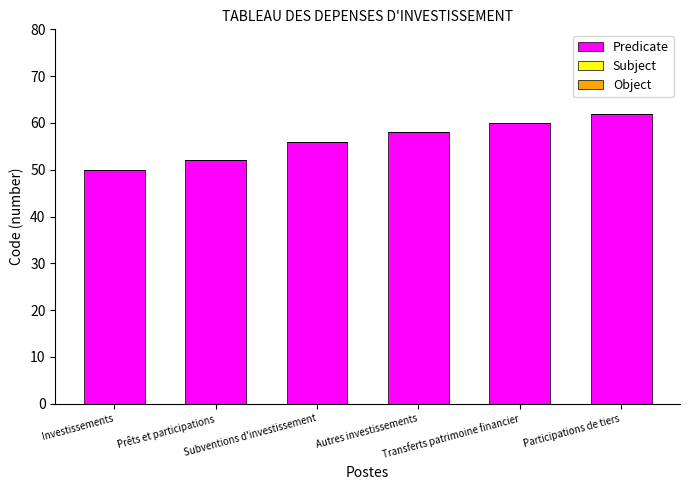

What is the maximum value shown in the chart?

62